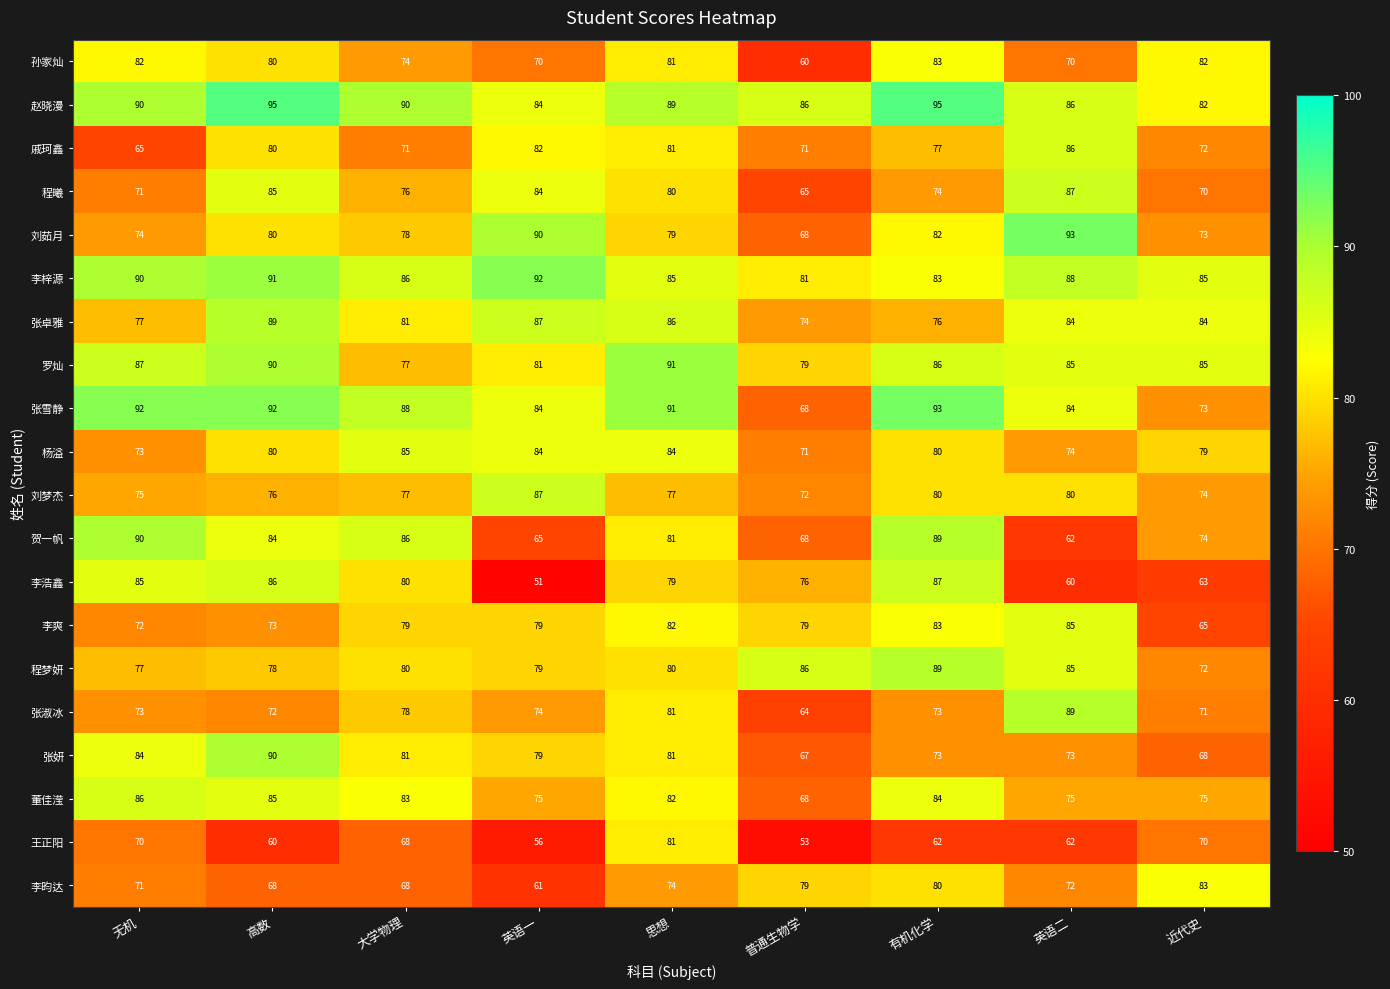

What is the highest value of the 张淑冰 series?

89